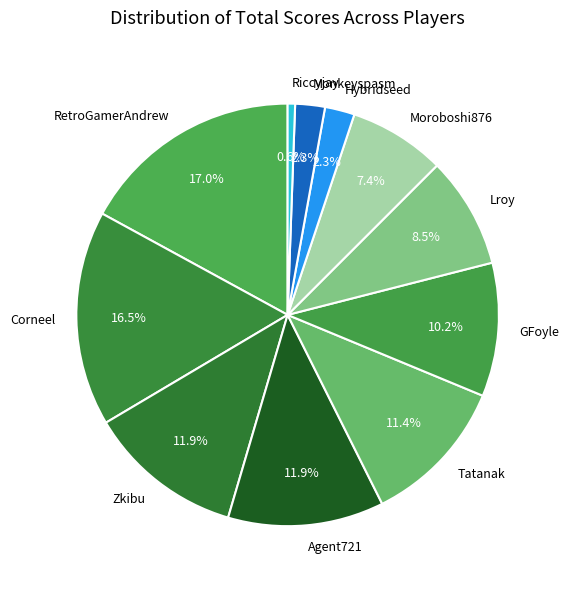

What is the ratio of the value at Lroy to the value at GFoyle?

0.8